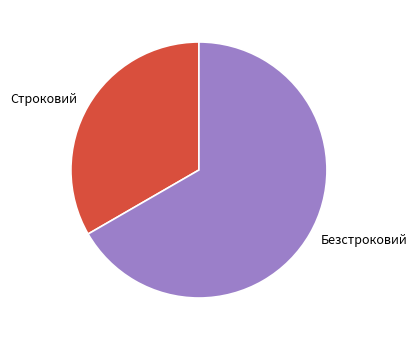

Rank the categories by value from highest to lowest.

Безстроковий, Строковий